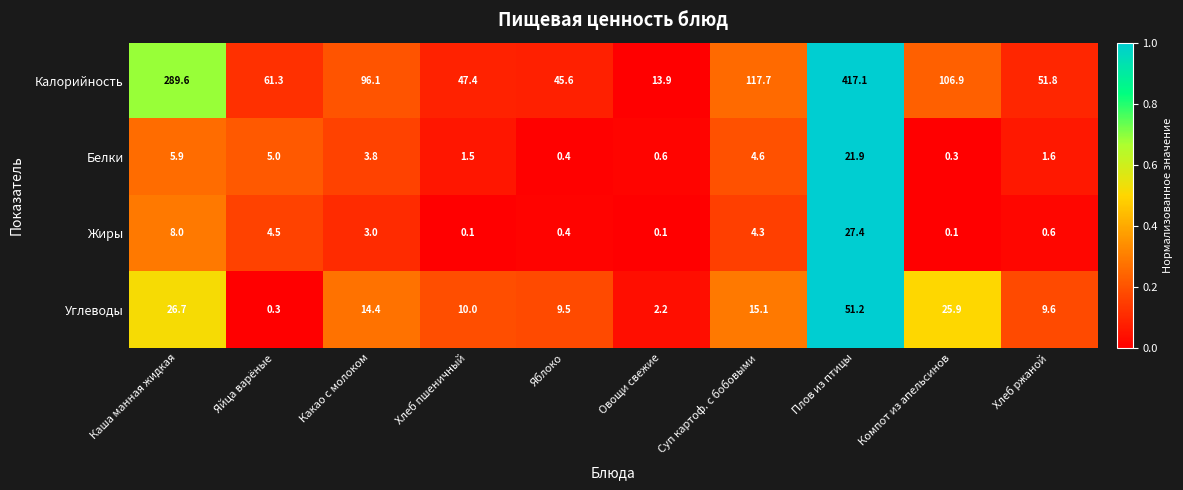

The Углеводы series shows 11.8 at Каша манная жидкая. True or false?

False